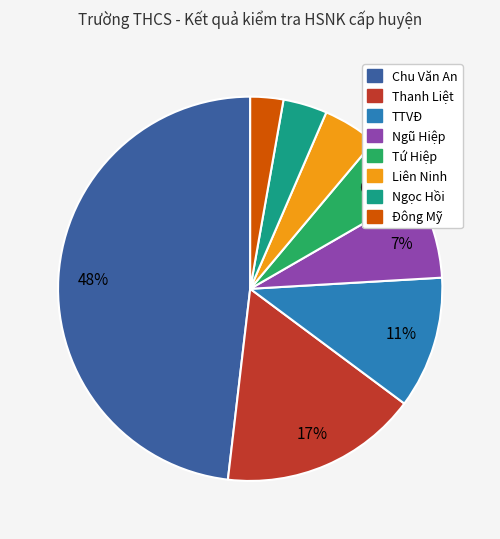

Which slice is the smallest?

Đông Mỹ